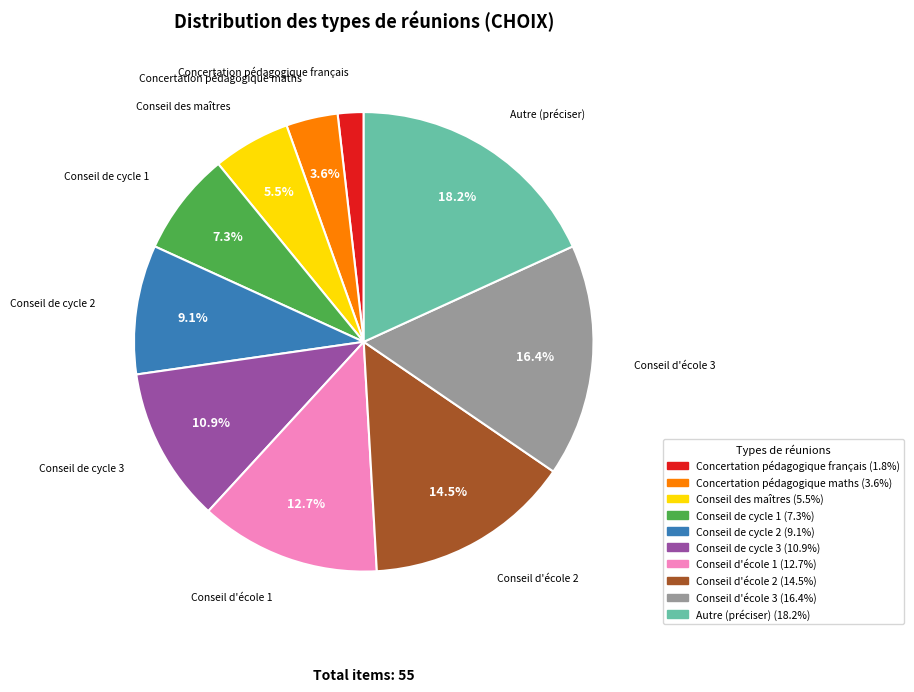

Between Conseil de cycle 2 and Conseil d'école 2, which is larger?

Conseil d'école 2